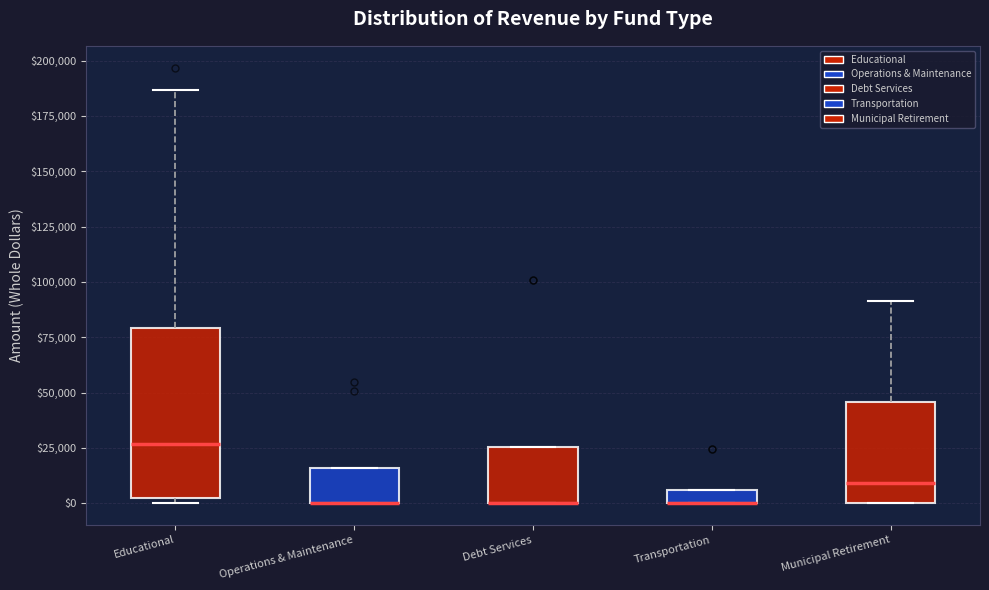

Which box is the tallest, from its lower edge to its upper edge?

Educational